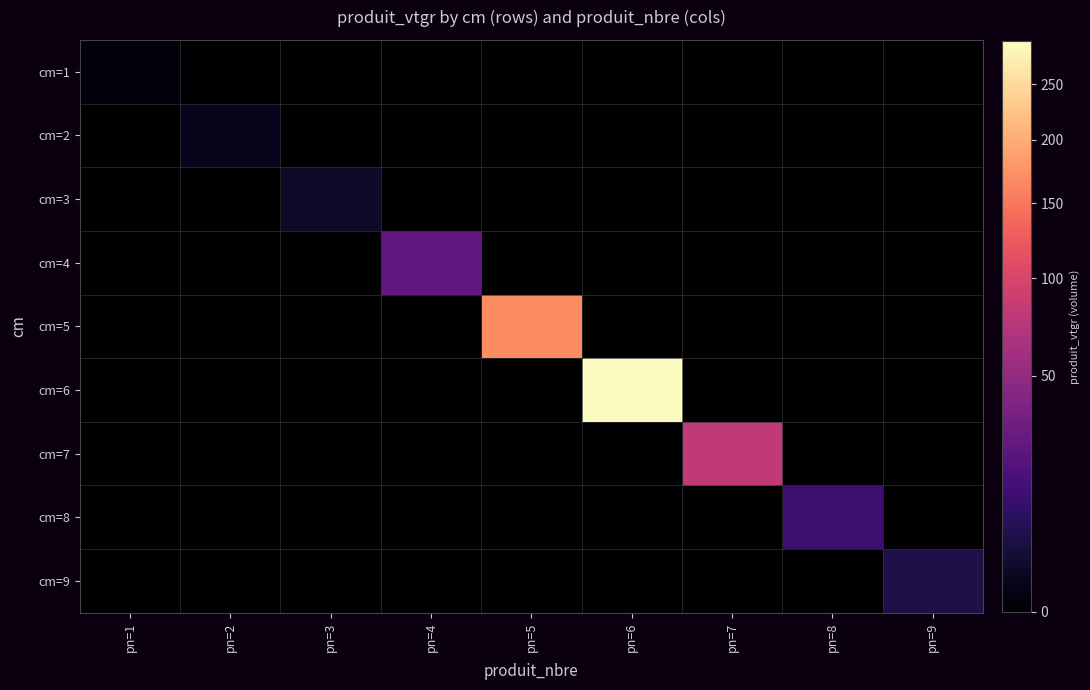

What is the difference between the highest and lowest values at pn=8?

12.4